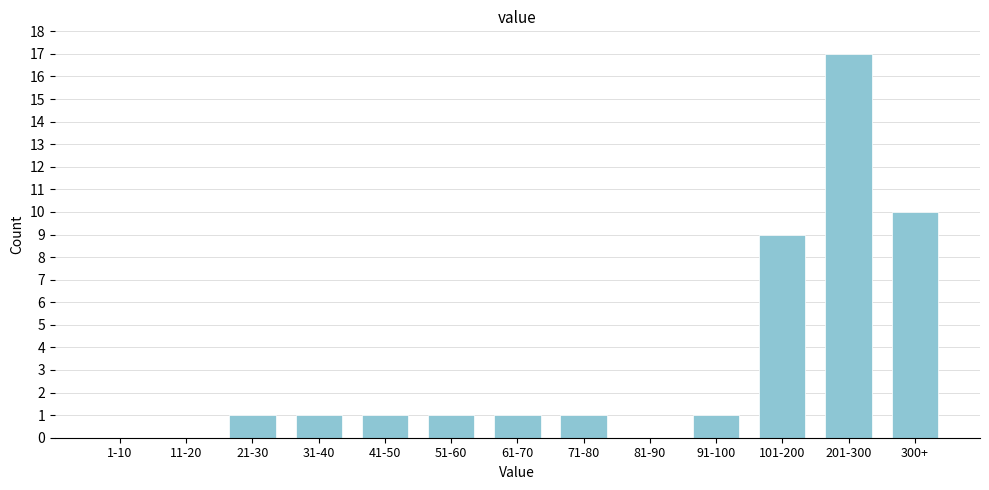

Reading right to left, extract all data points from this chart.

300+=10	201-300=17	101-200=9	91-100=1	81-90=0	71-80=1	61-70=1	51-60=1	41-50=1	31-40=1	21-30=1	11-20=0	1-10=0